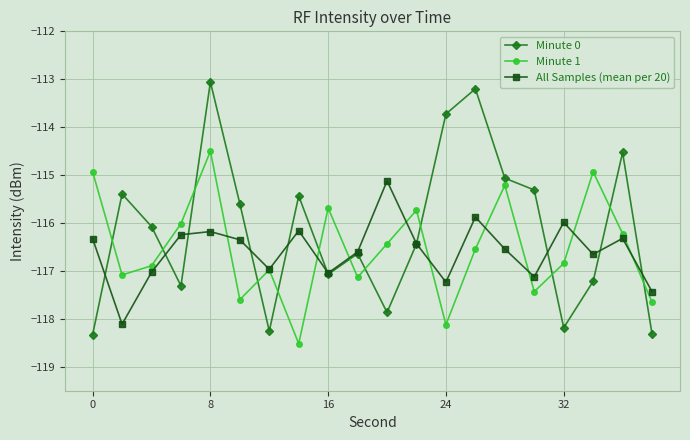

Which series has the largest total across all categories?

Minute 0